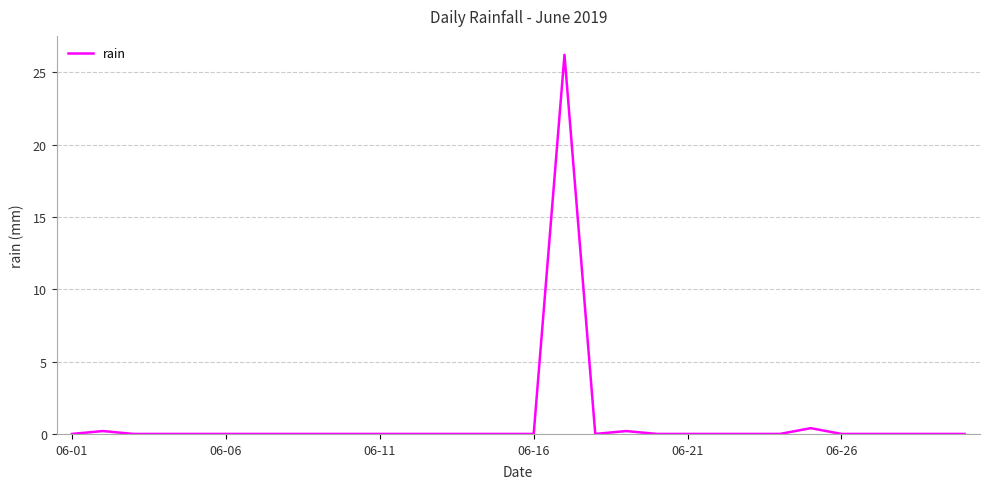

What is the difference between the maximum and minimum values?

26.2